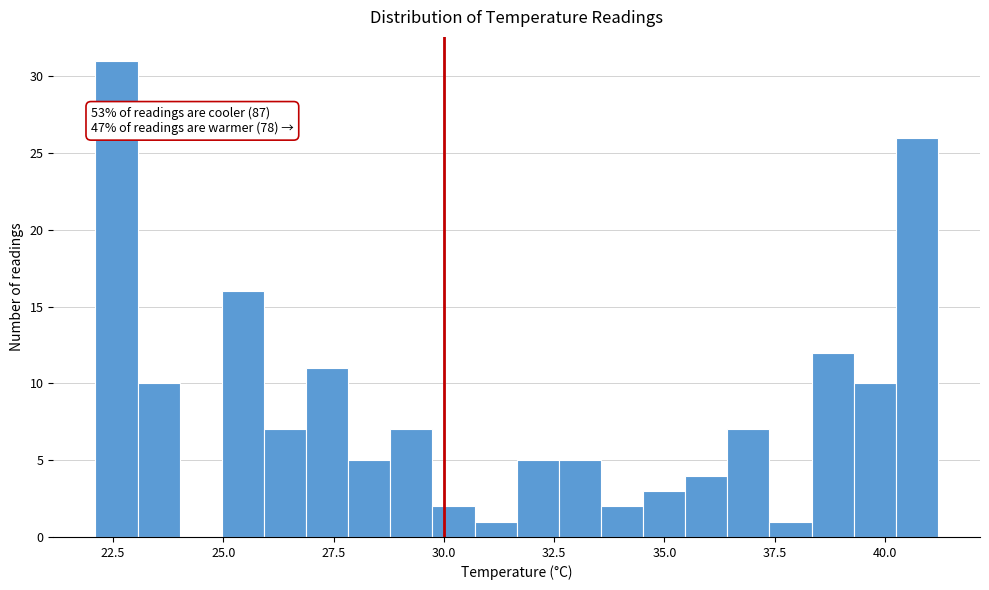

Read against the x-axis, roughly where is the centre of the tallest bar?

22.5